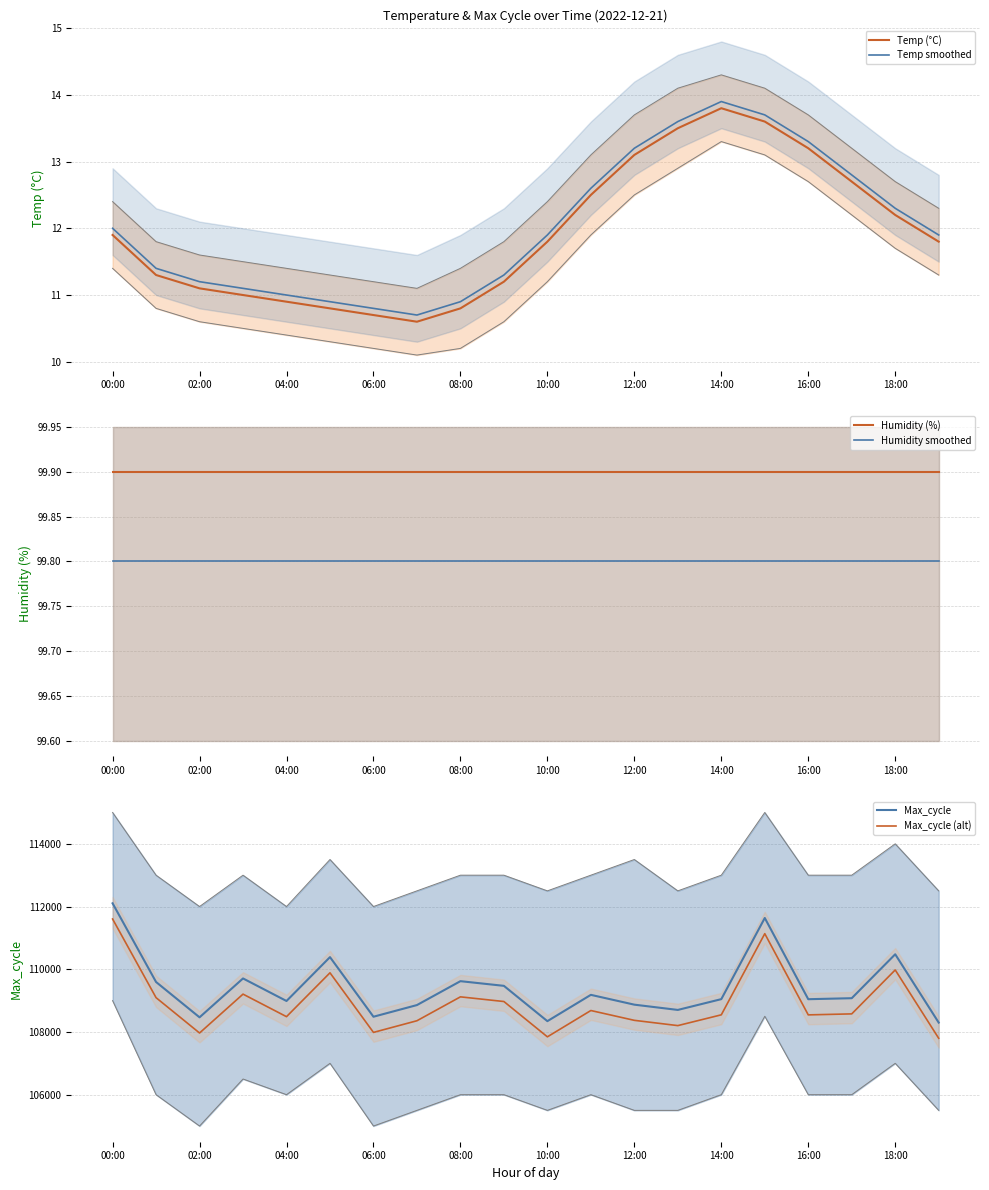

True or false: Temp (°C) and Max_cycle cross at least once.

False